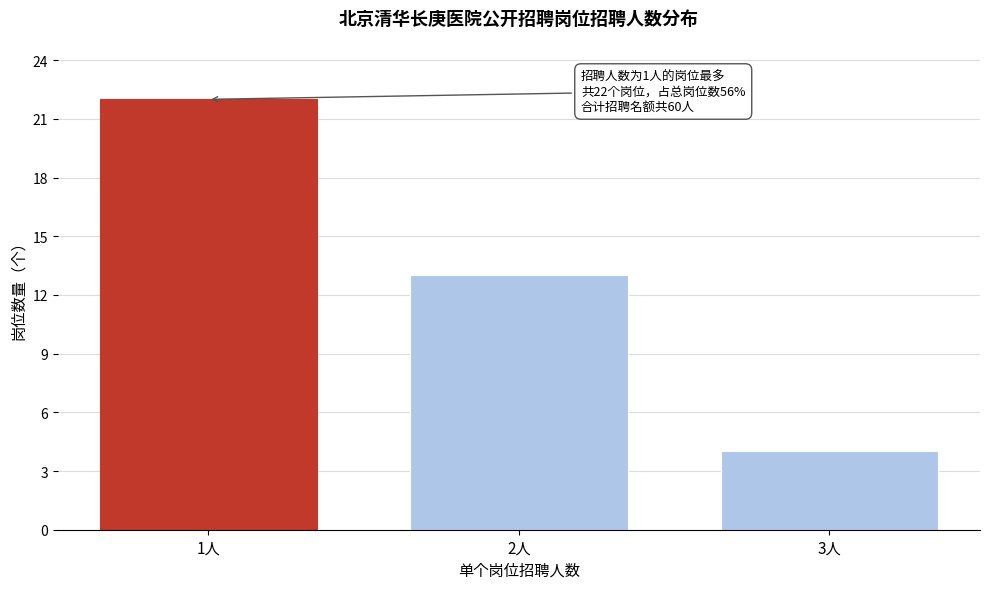

Reading left to right, transcribe all the data shown in this chart.

1人=22	2人=13	3人=4